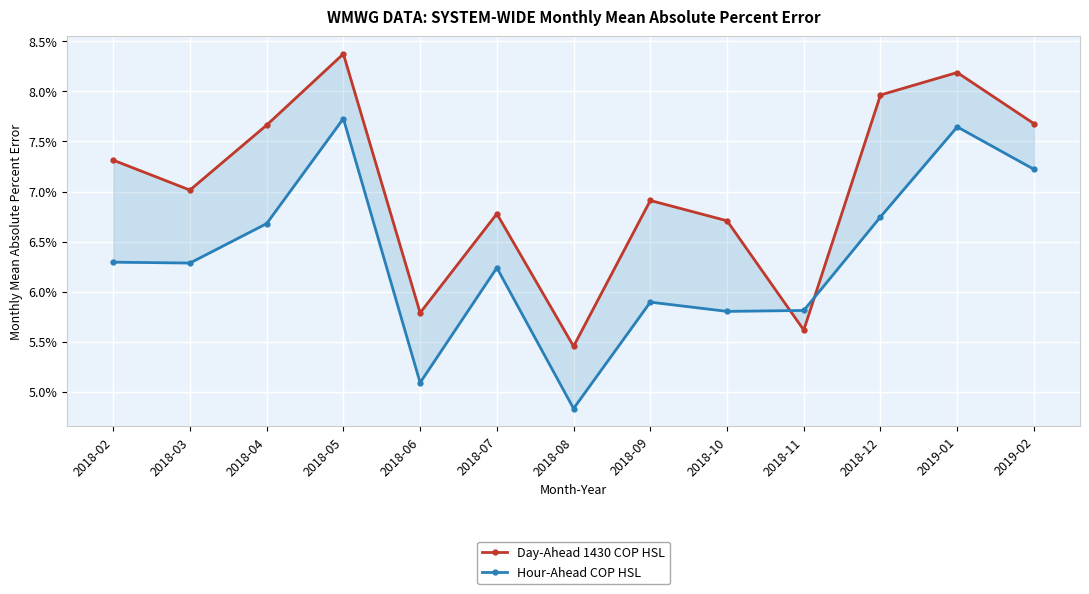

List the labels in order of Day-Ahead 1430 COP HSL value, largest first.

2018-05, 2019-01, 2018-12, 2019-02, 2018-04, 2018-02, 2018-03, 2018-09, 2018-07, 2018-10, 2018-06, 2018-11, 2018-08